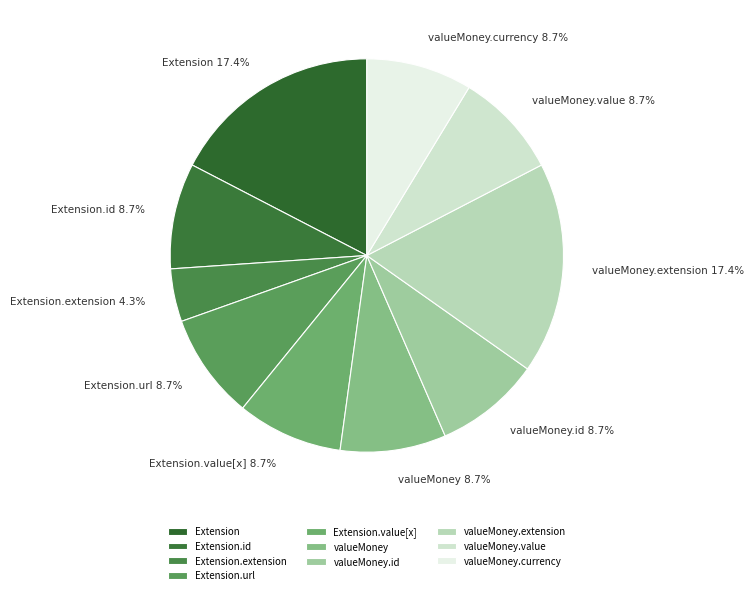

What is the smallest slice in the pie chart?

Extension.extension